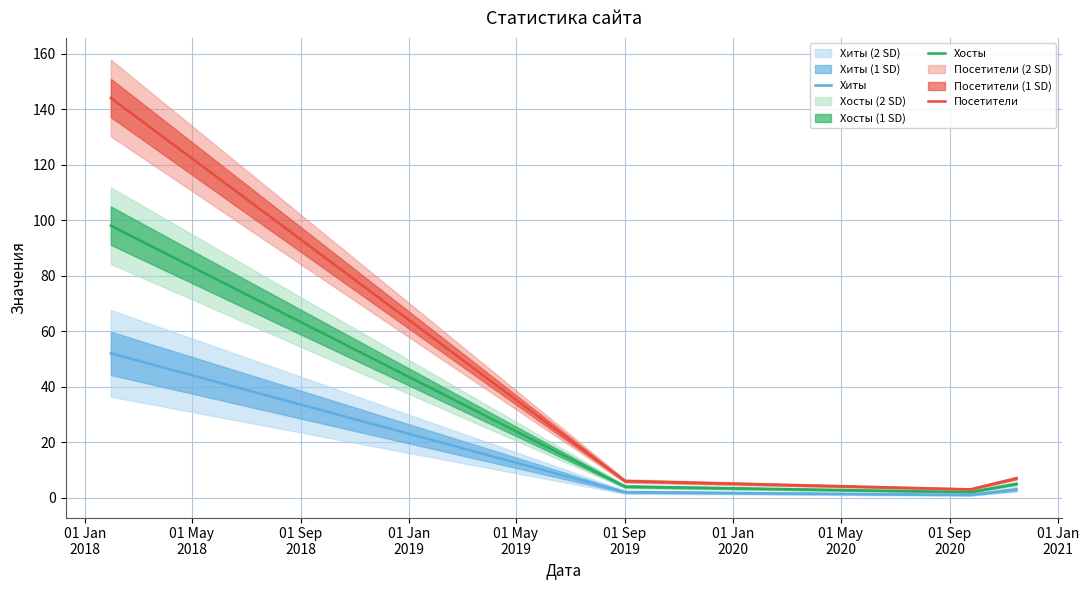

What is the highest value of the Хосты series?

98